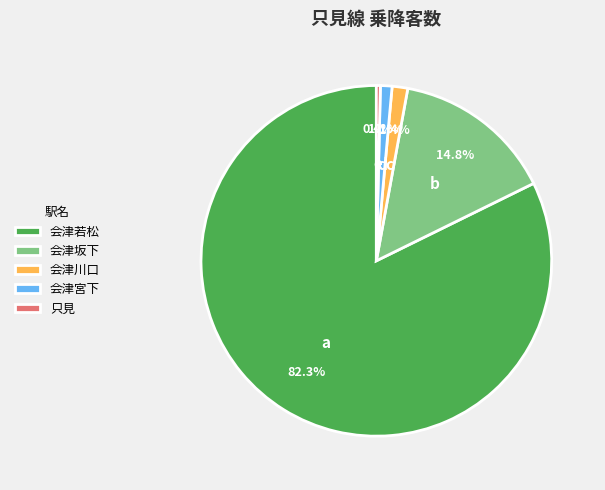

What portion of the pie excludes 会津宮下?

98.9%